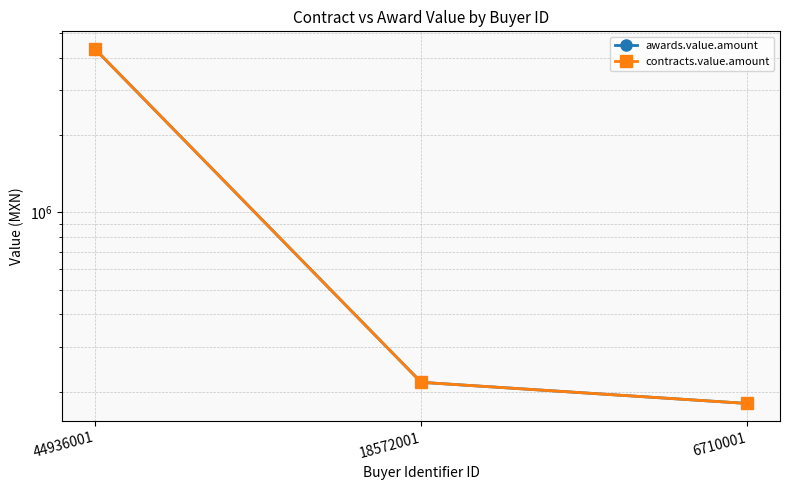

The value of awards.value.amount at 44936001 is 1374196. True or false?

False